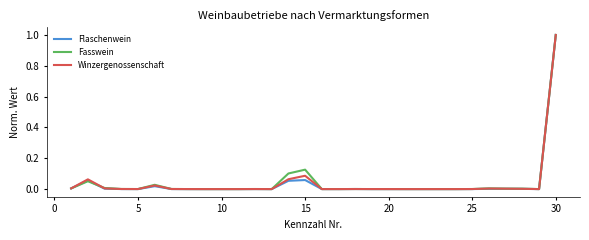

What is the greatest value displayed?

1.0